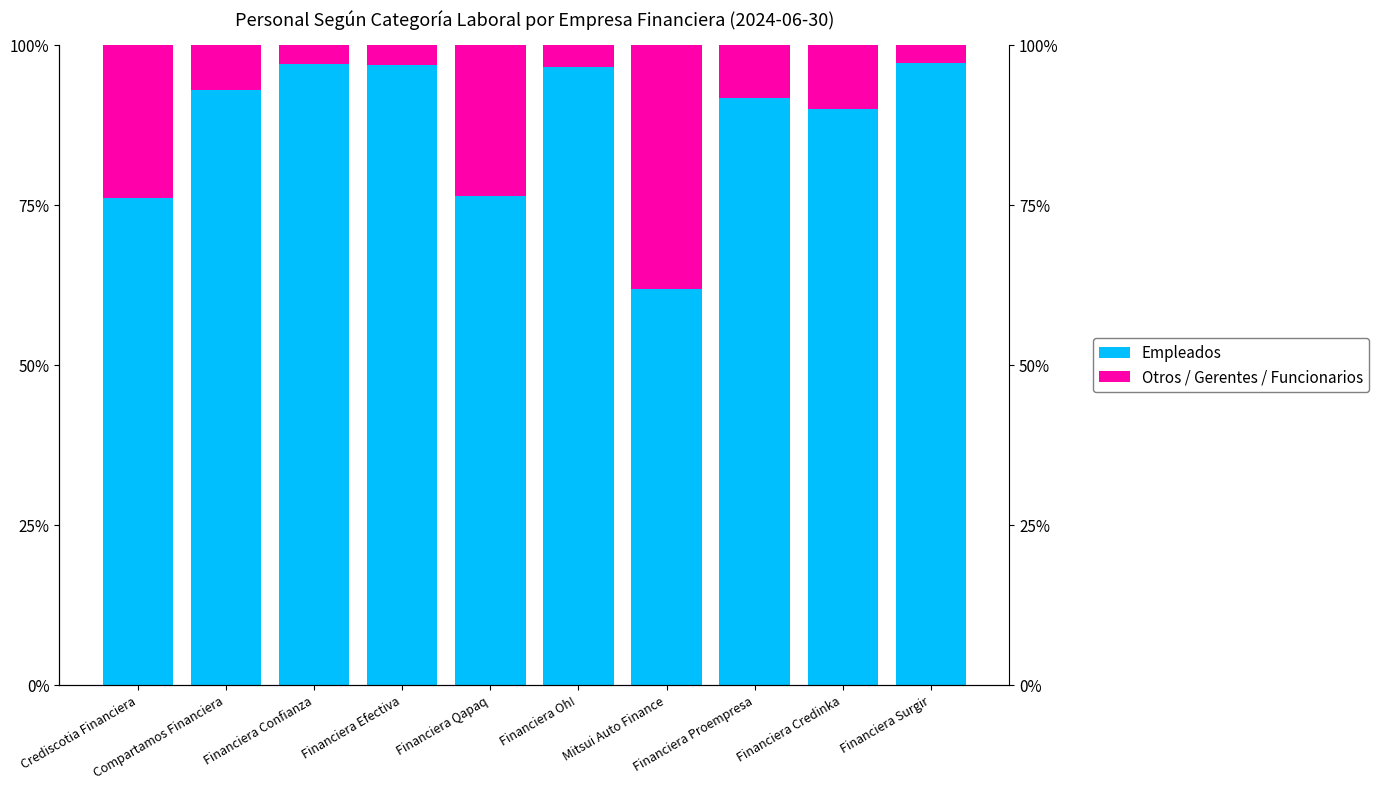

Rank the categories by Empleados value from lowest to highest.

Mitsui Auto Finance, Crediscotia Financiera, Financiera Qapaq, Financiera Credinka, Financiera Proempresa, Compartamos Financiera, Financiera Oh!, Financiera Efectiva, Financiera Confianza, Financiera Surgir